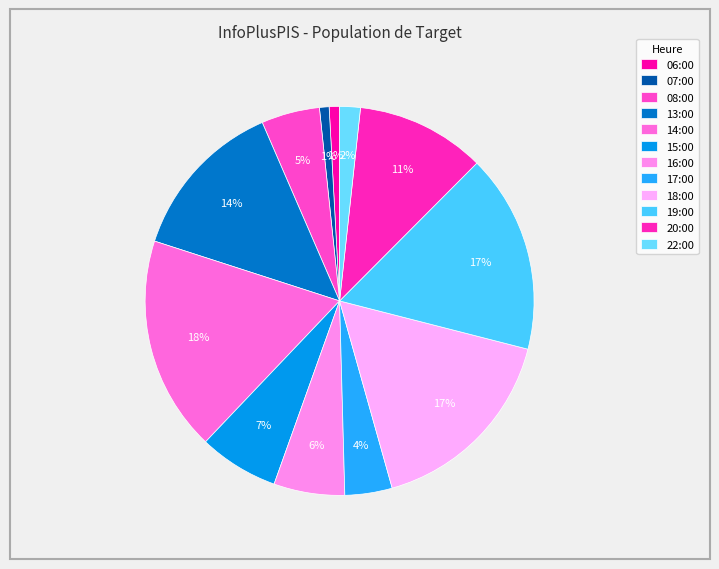

Approximately how many times larger is the value at 14:00 compared to 17:00?

4.5